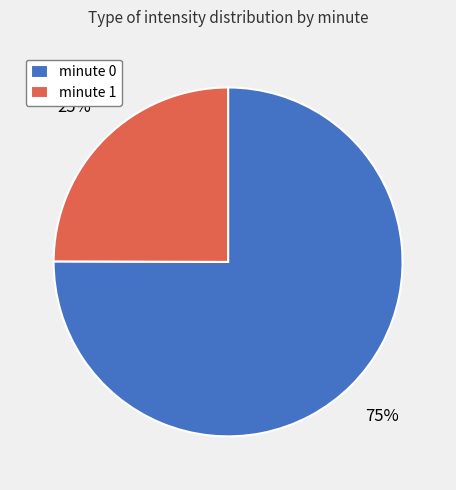

Is the sum of minute 1 and minute 0 greater than half?

Yes